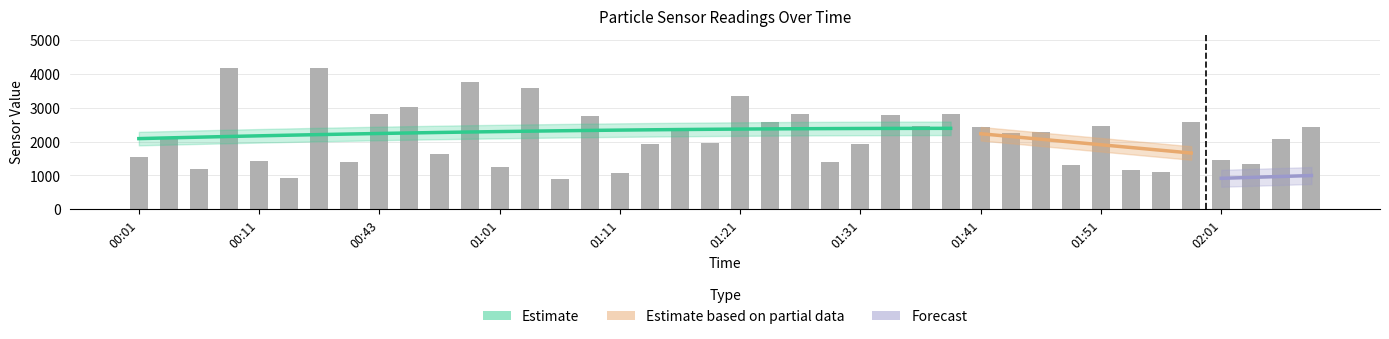

How many values are below 2265?

20